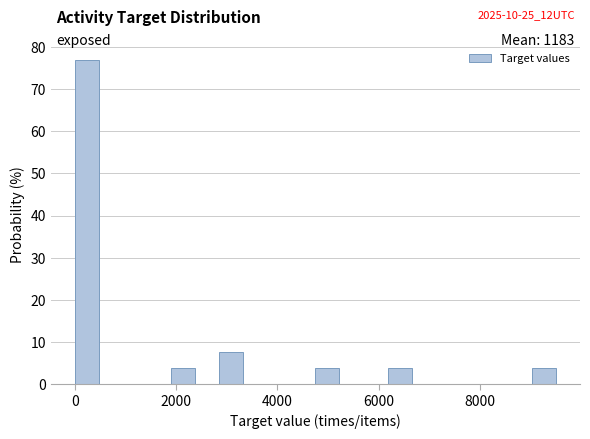

Read against the x-axis, roughly where is the centre of the tallest bar?

200